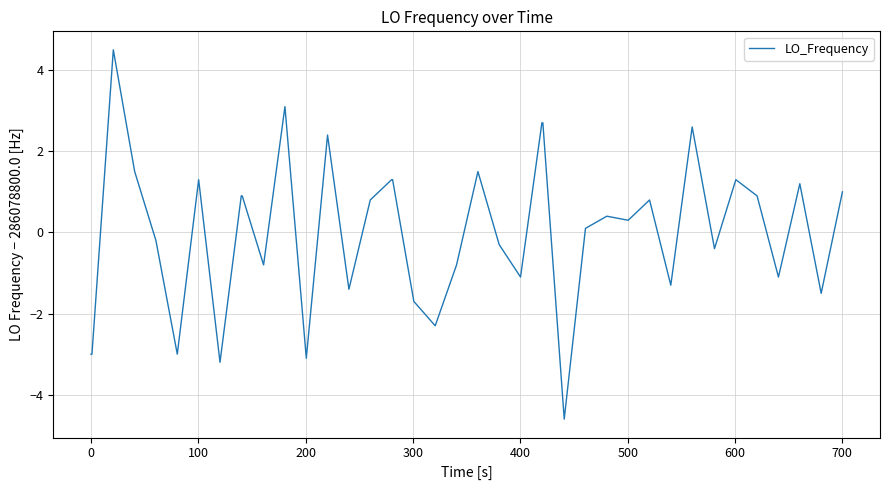

Reading left to right, what are all the values shown in this chart?

-3.0	-3.0	4.5	1.5	-0.2	-3.0	1.3	-3.2	0.9	0.9	-0.8	3.1	-3.1	2.4	-1.4	0.8	1.3	1.3	-1.7	-2.3	-0.8	1.5	-0.3	-1.1	2.7	2.7	-4.6	0.1	0.4	0.3	0.8	-1.3	2.6	-0.4	1.3	0.9	-1.1	1.2	-1.5	1.0